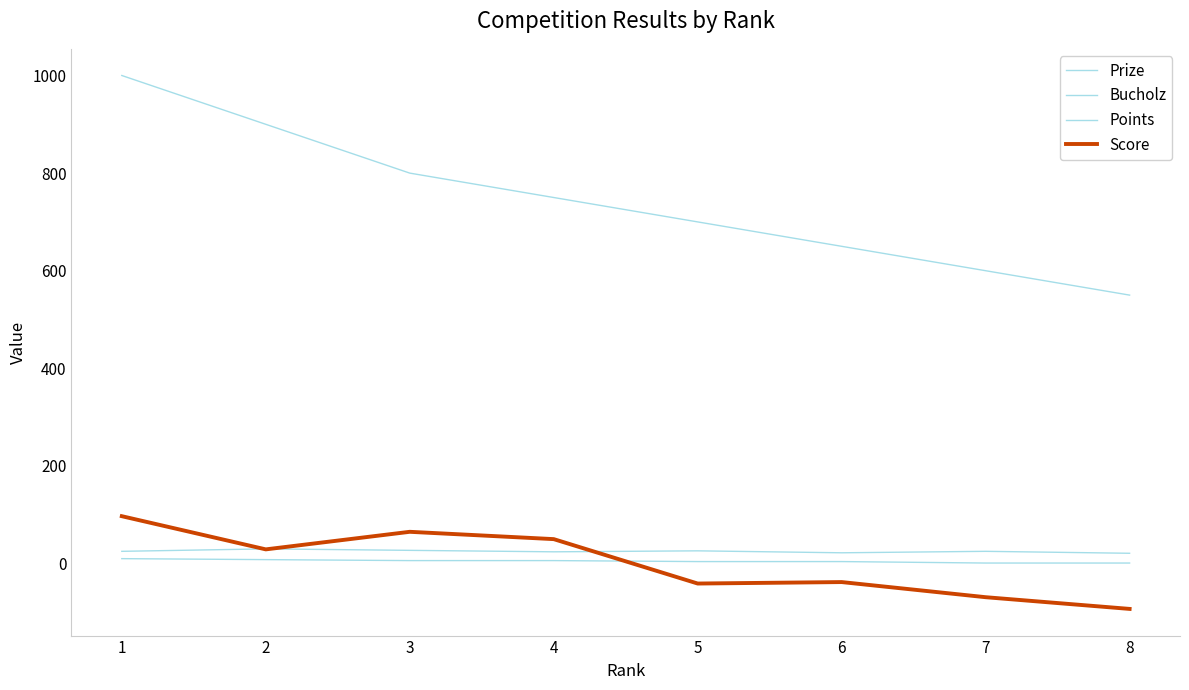

What is the lowest value of the Bucholz series?

21